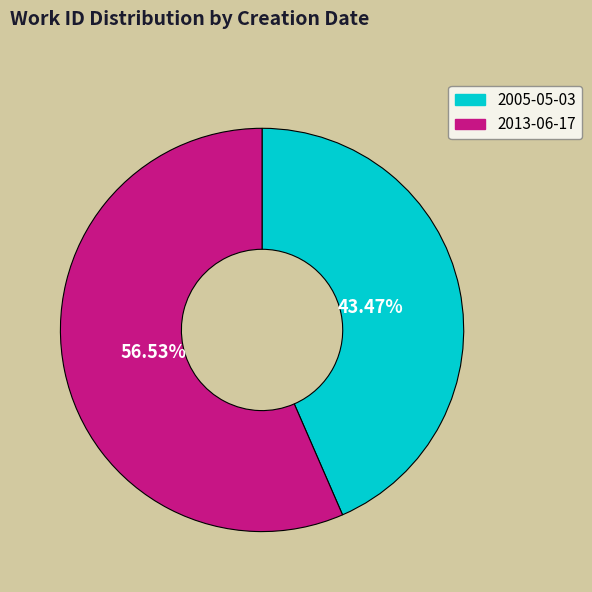

Which has a higher value, 2013-06-17 or 2005-05-03?

2013-06-17